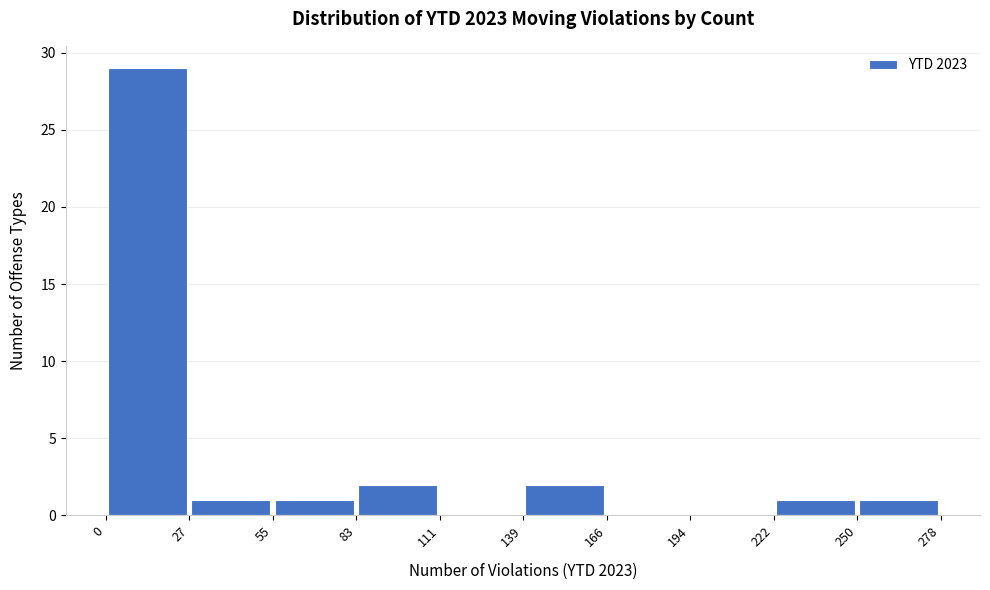

Reading left to right, list every bar in this chart as the range it spans on the x-axis followed by its height. The values are not printed on the chart, so give them approximately, as read against the axis.

0 to 27: 29
27 to 55: 1
55 to 83: 1
83 to 111: 2
111 to 139: 0
139 to 166: 2
166 to 194: 0
194 to 222: 0
222 to 250: 1
250 to 278: 1